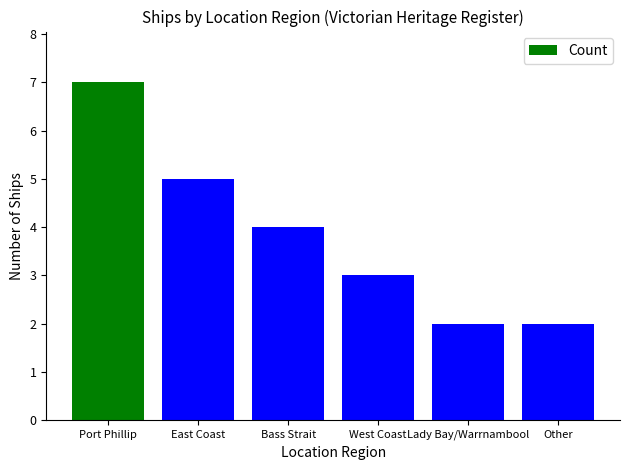

What is the approximate value at East Coast?

5